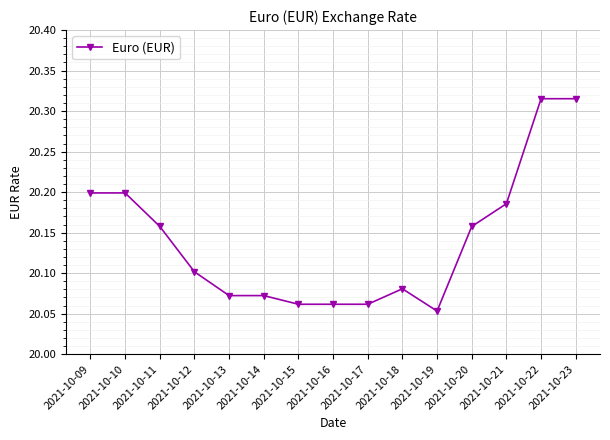

What is the difference between the second highest and minimum values?

0.3